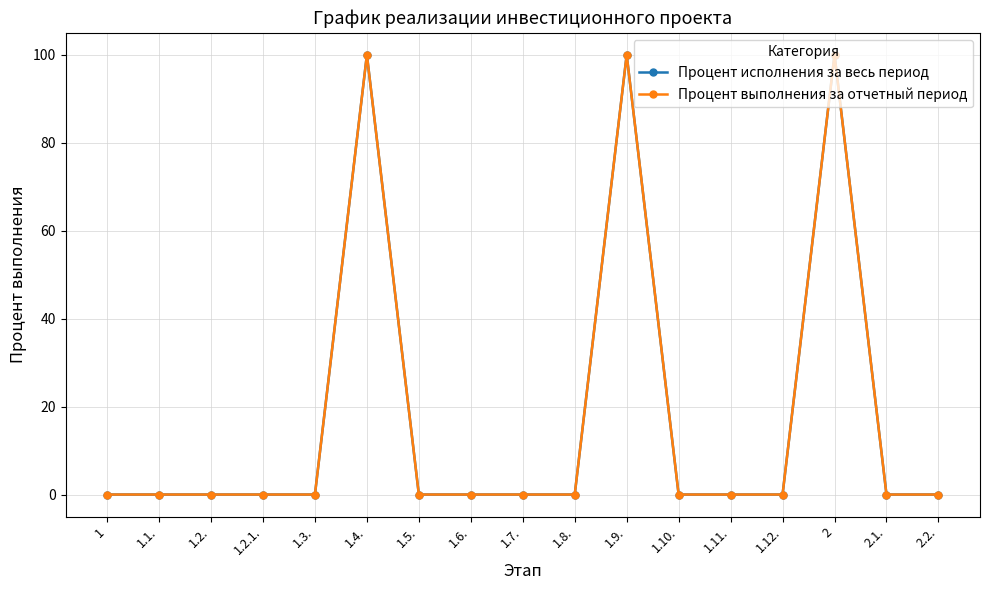

At 1.2.1., list the series in order from smallest to largest.

Процент исполнения за весь период, Процент выполнения за отчетный период